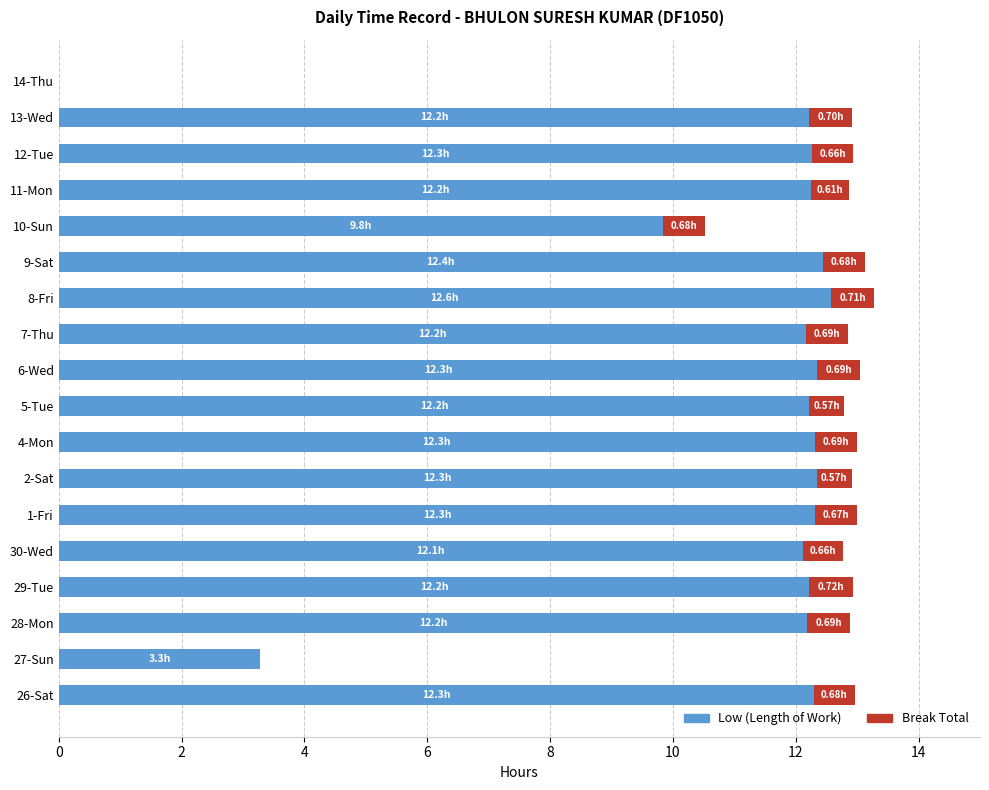

What is the total value across all series at 2-Sat?

12.9